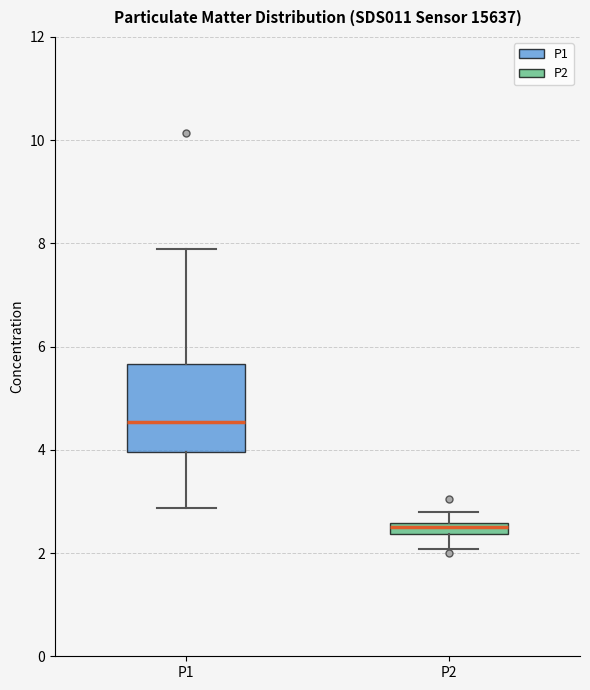

Which box has the lowest median line?

P2